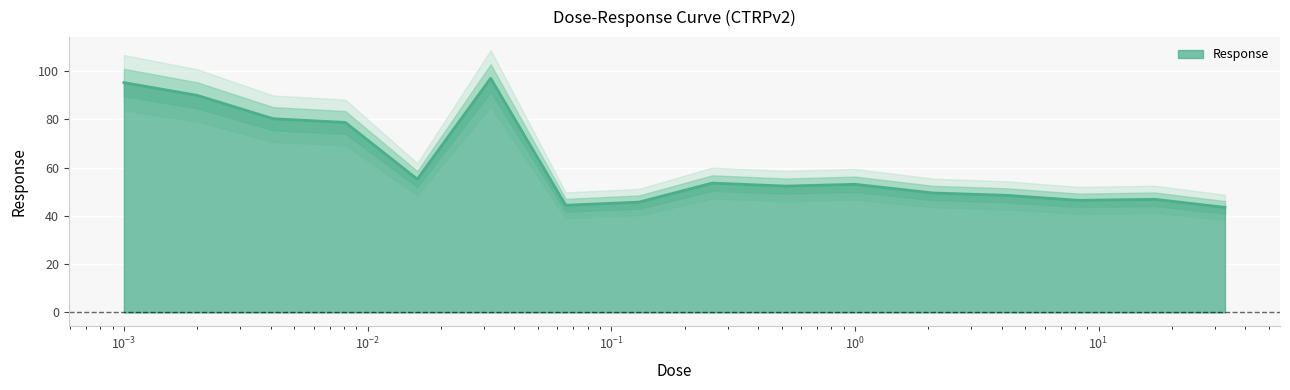

What is the maximum value for Response?

97.0